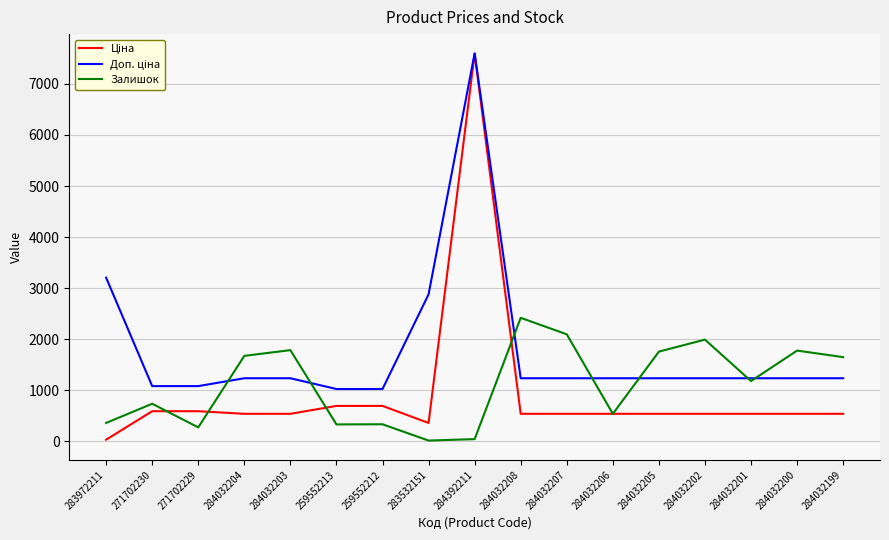

Which label corresponds to the largest value in the chart?

284392211